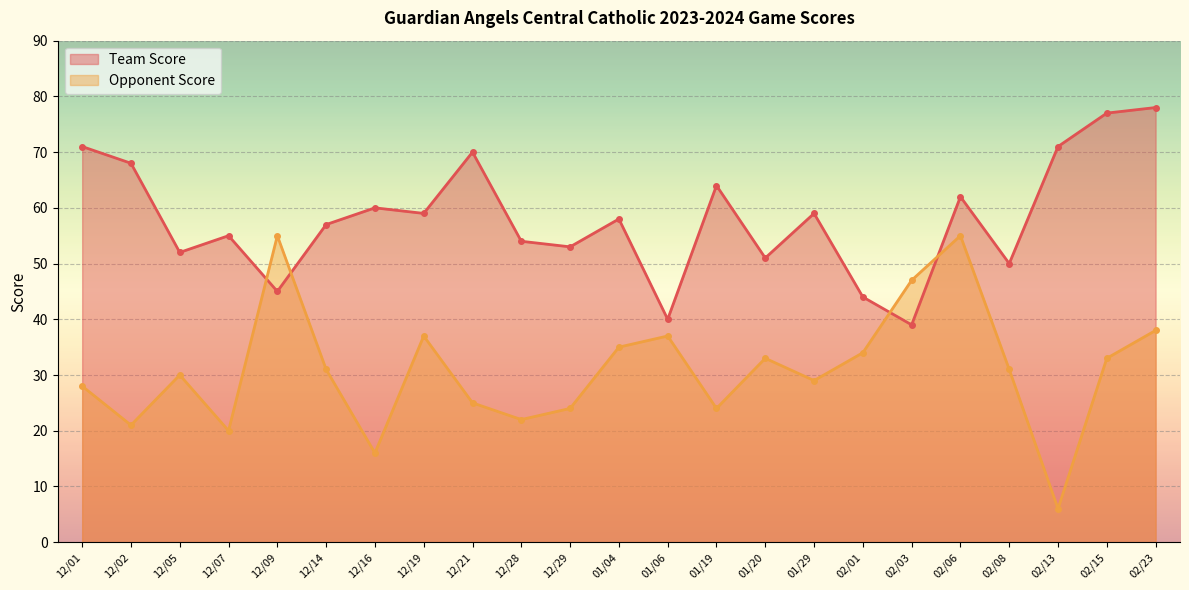

Which series changed the most between 01/19 and 02/13?

Opponent Score